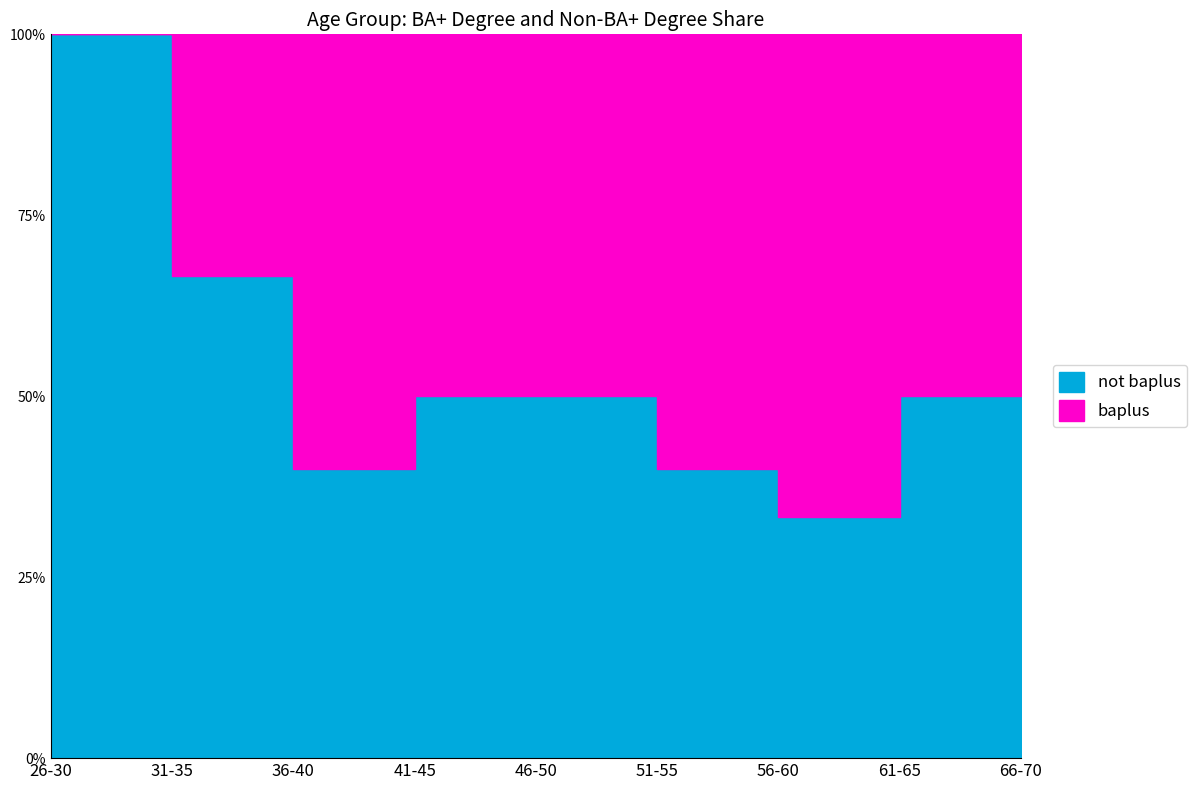

Rank the series at 66-70 from highest to lowest value.

not_baplus, baplus